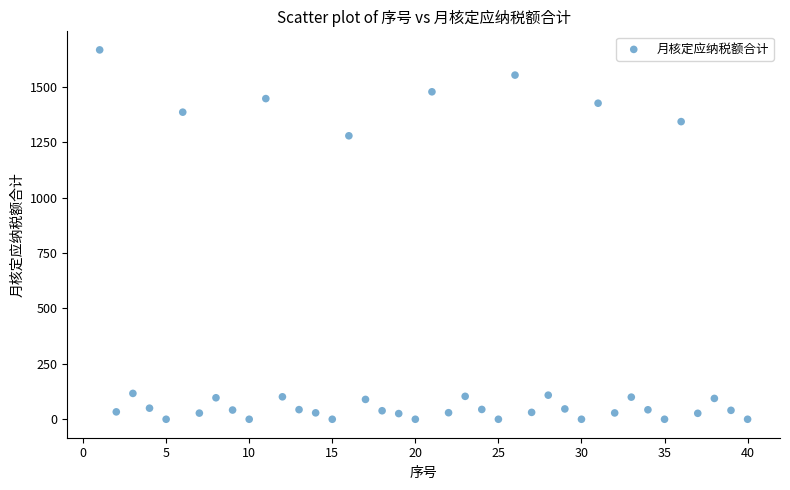

What Y value in the scatter plot is closest to 833?

1278.7